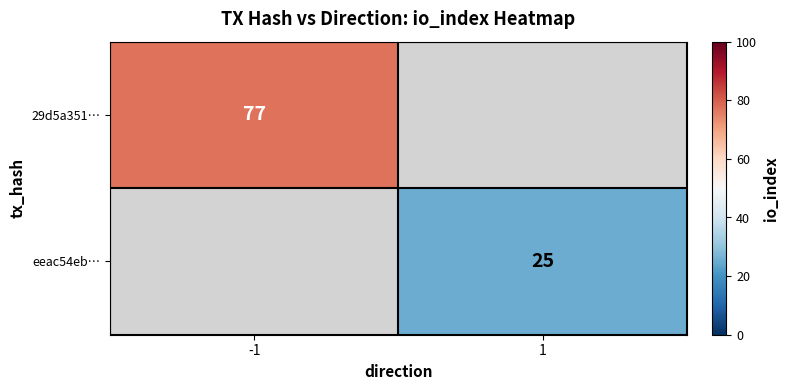

True or false: eeac54eb… has a value of 25 at 1.

True